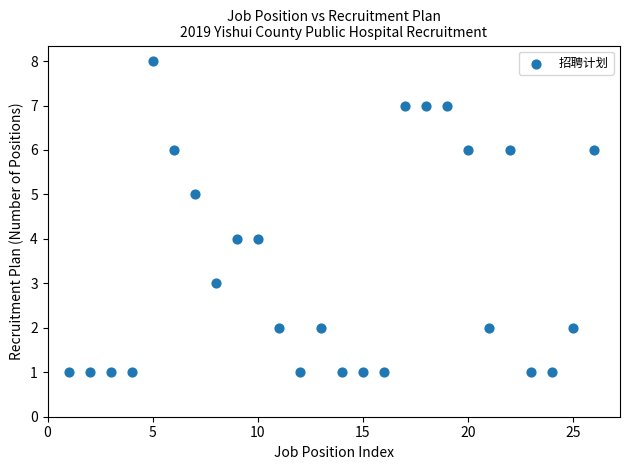

What is the range of X values (max minus min)?

25